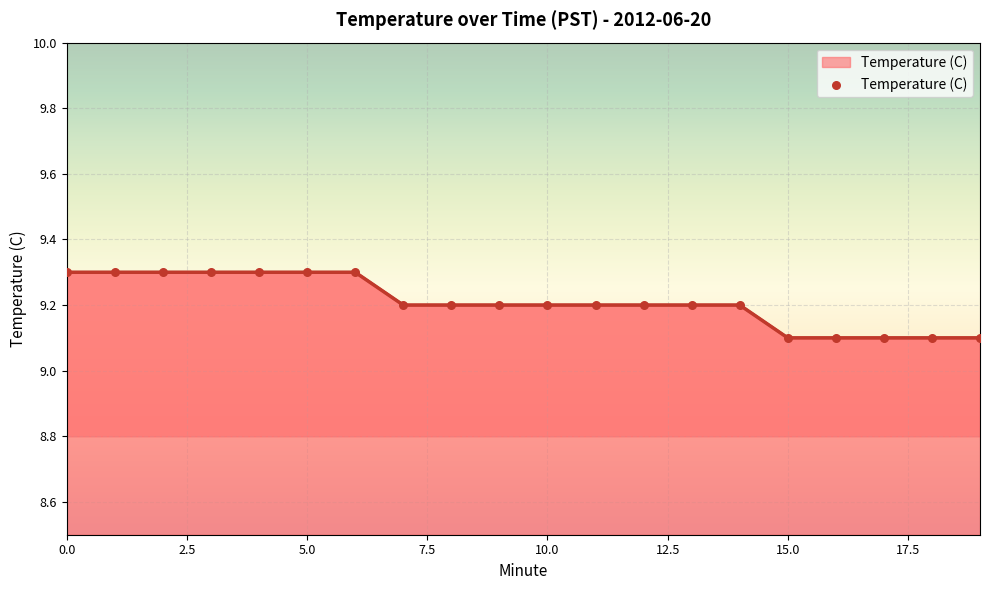

What is the minimum value shown in the chart?

9.1